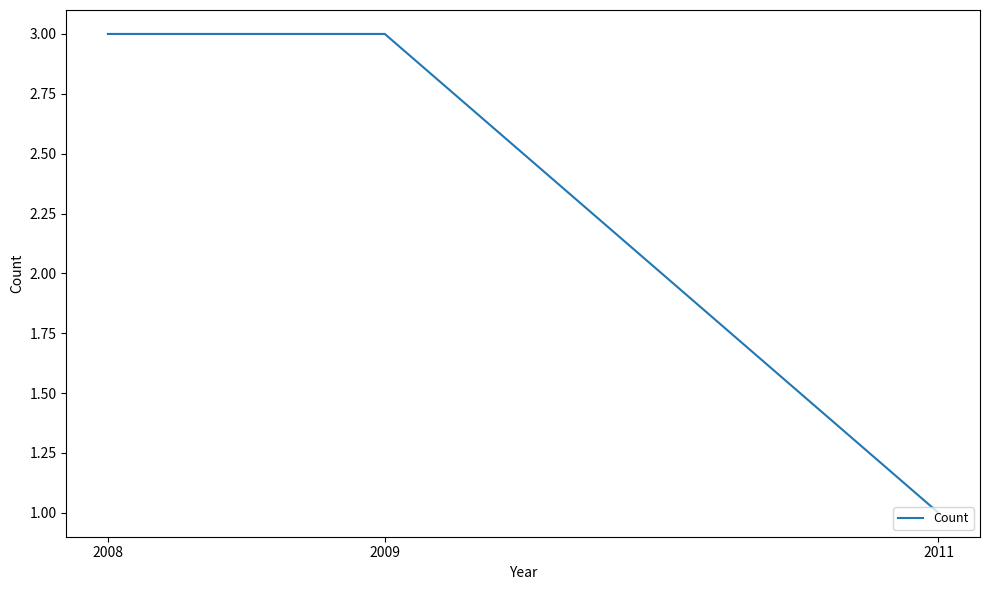

What is the greatest value displayed?

3